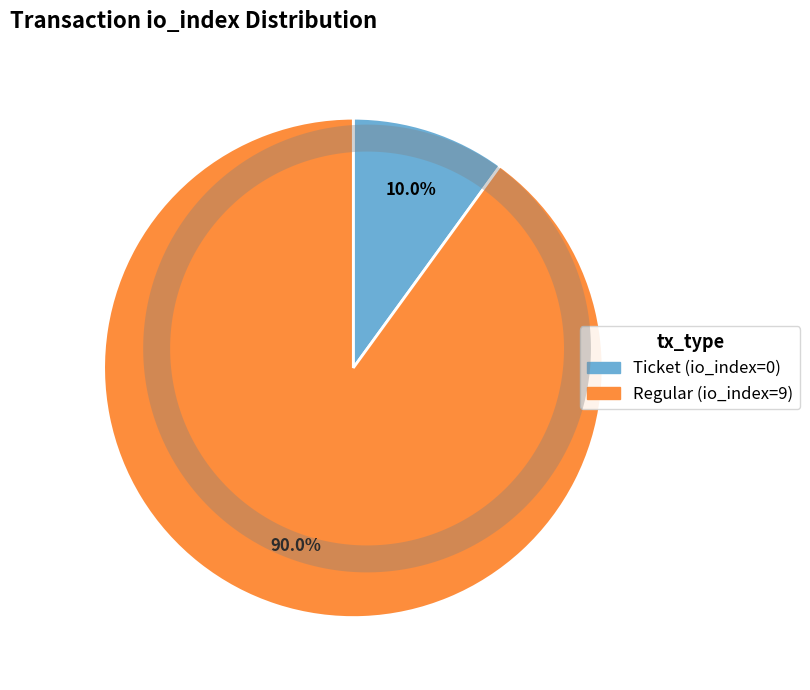

Rank the categories by value from lowest to highest.

Ticket, Regular